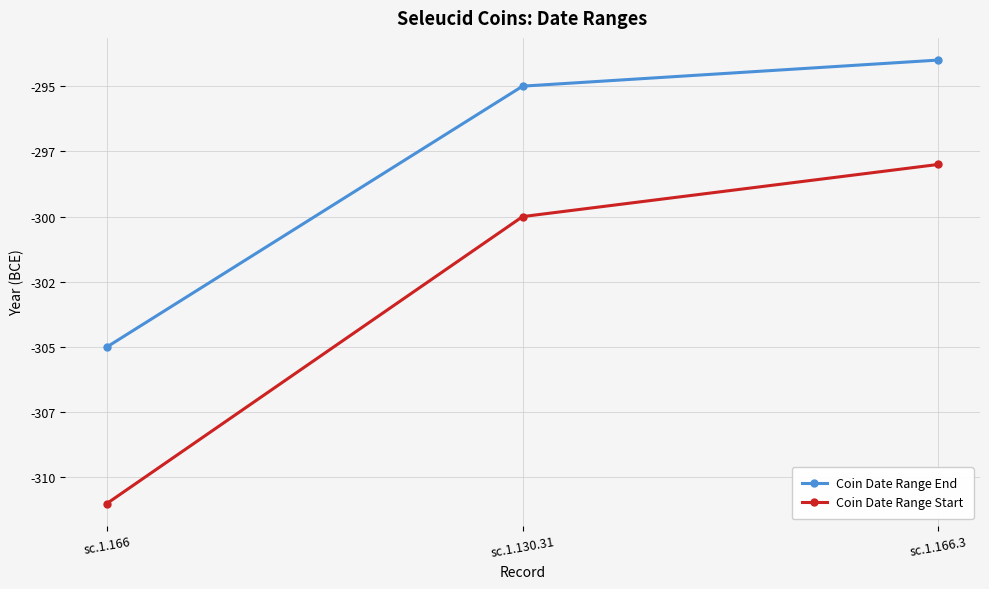

Is the value of Coin Date Range Start at sc.1.166.3 greater than the value of Coin Date Range End at sc.1.130.31?

No